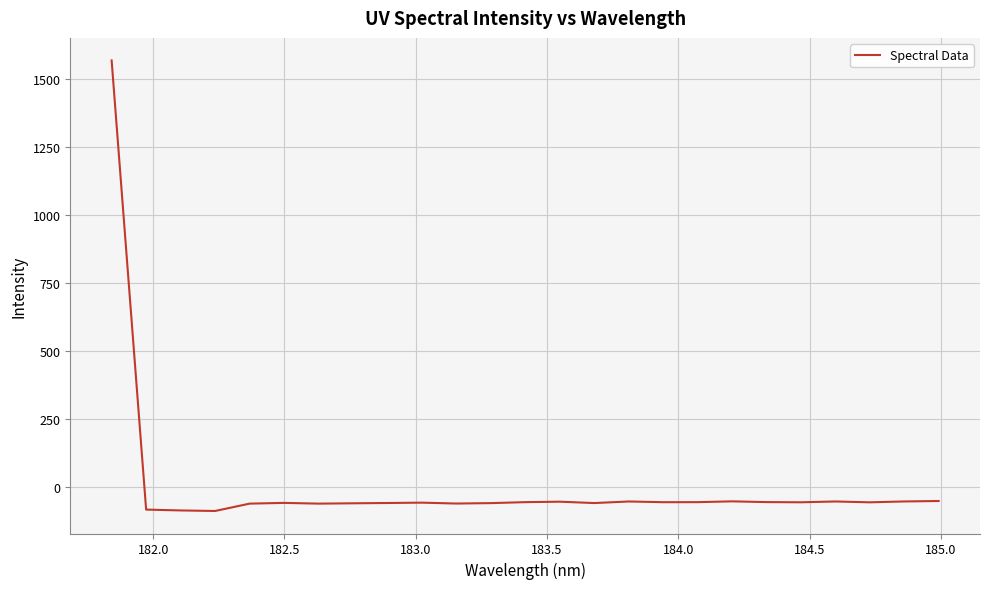

What is the smallest value displayed?

-89.6